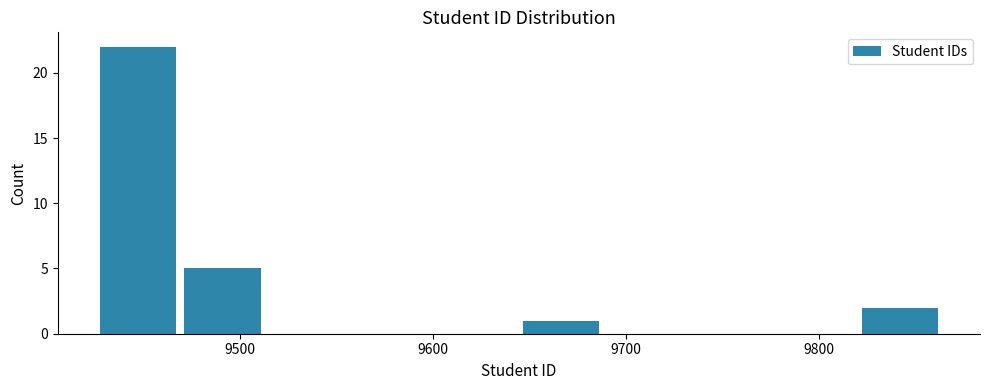

What is the height of the bar covering 9820 to 9860 on the x-axis? Neither the bar edges nor the heights are printed on the chart, so give them approximately, as read against the axes.

2